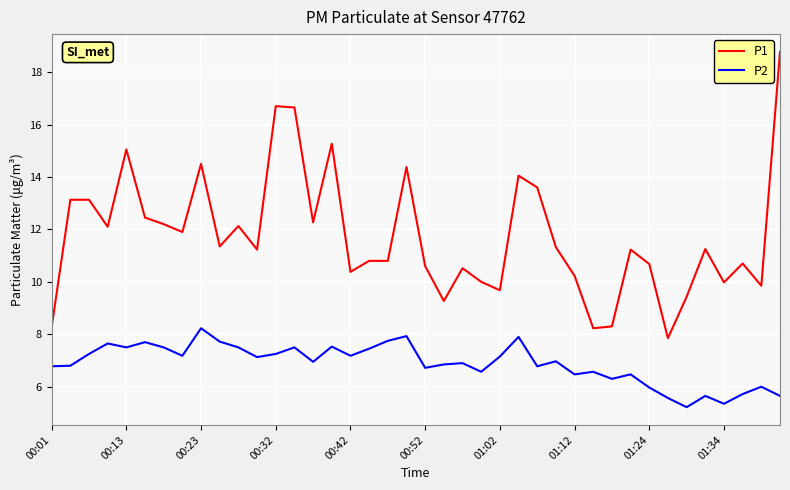

How many lines are shown in the chart?

2